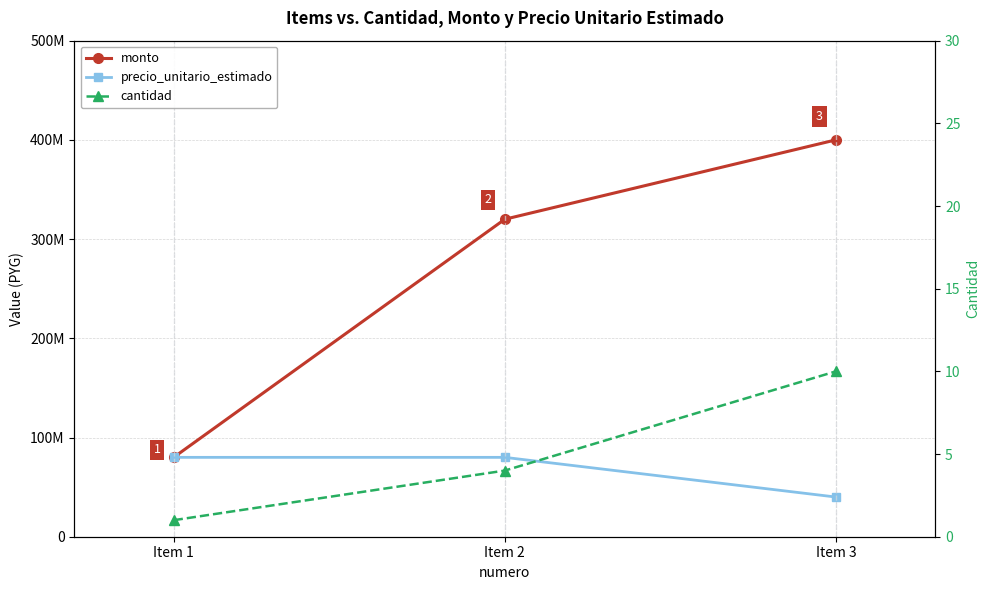

The value of cantidad at Item 2 is 1. True or false?

False